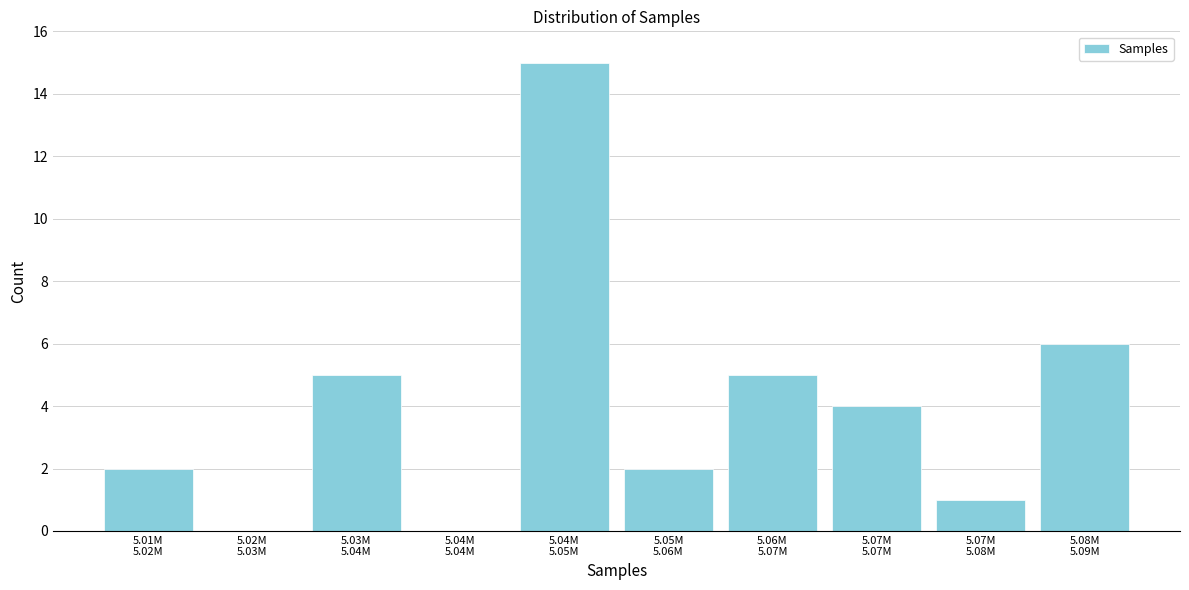

What is the greatest value displayed?

15